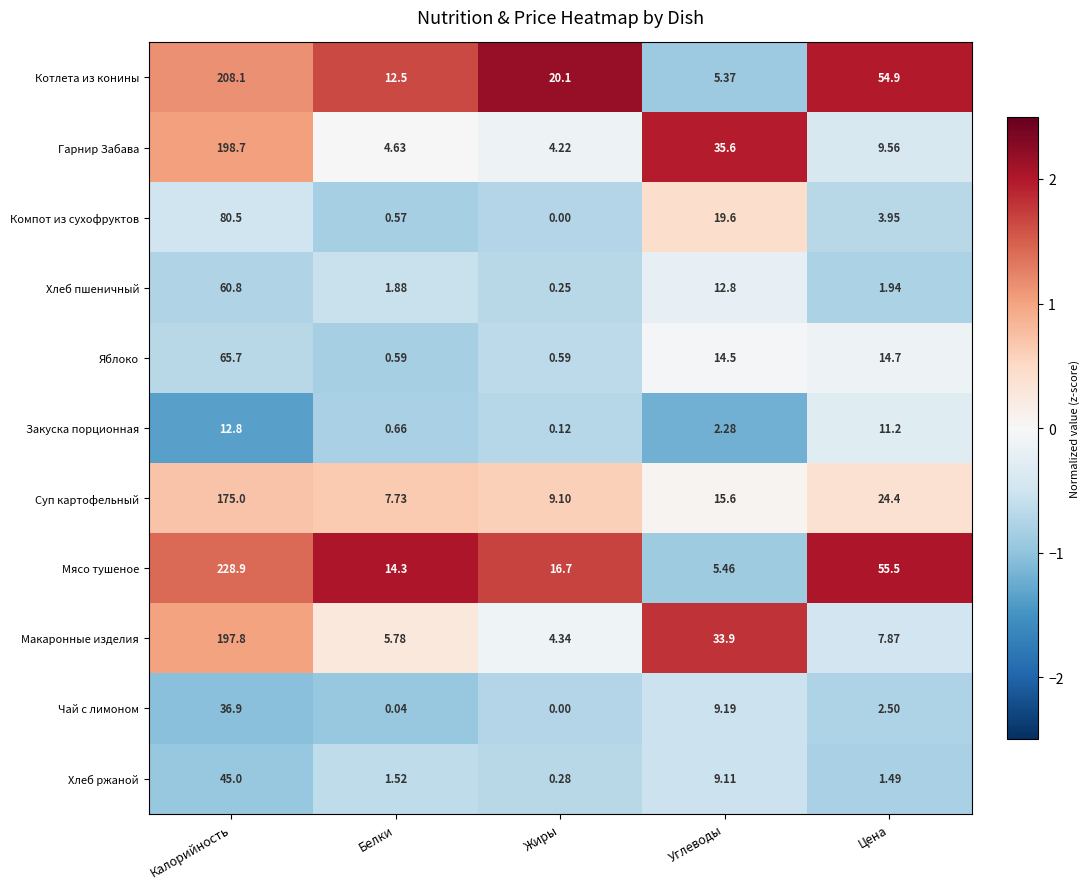

Which series has the largest range (max minus min)?

Мясо тушеное